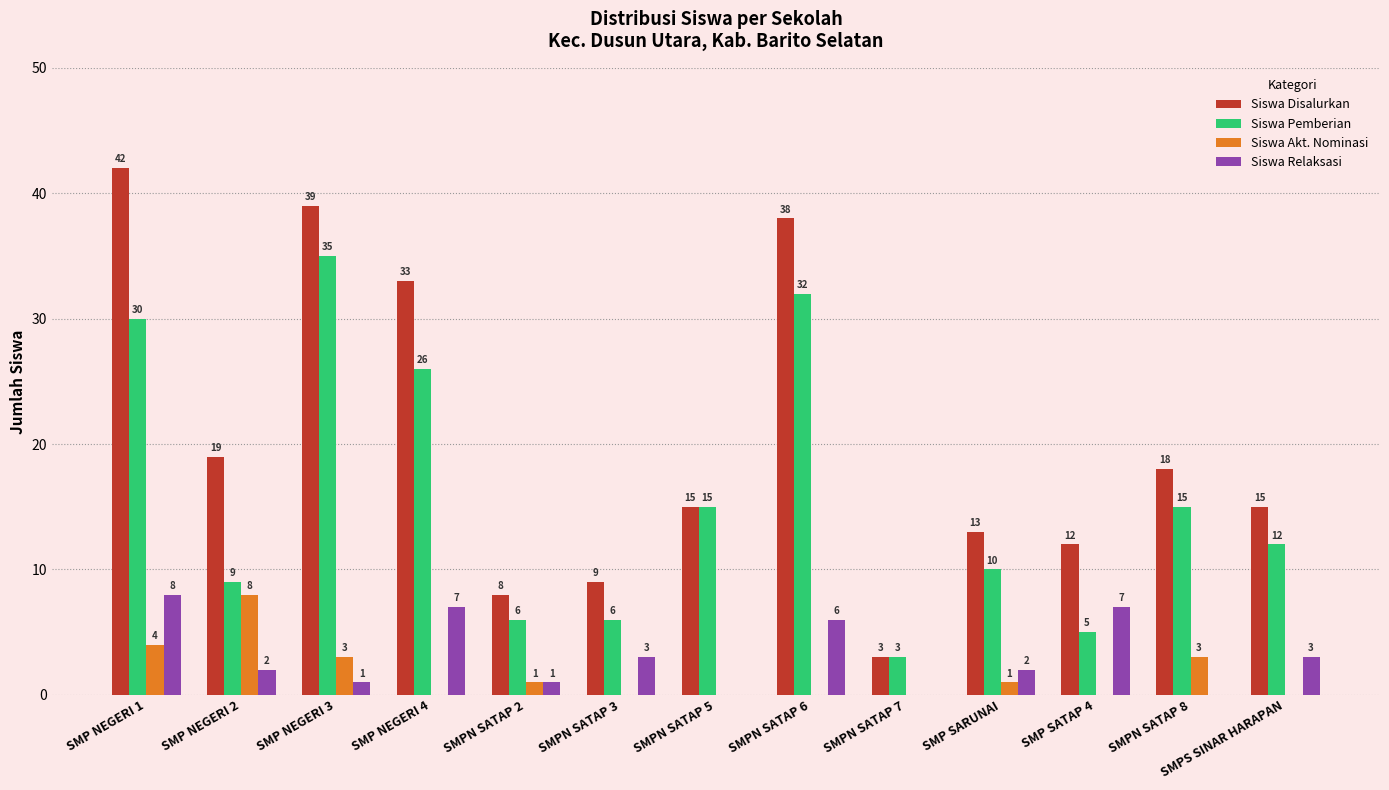

Where does the Siswa Pemberian series first go above 12?

SMP NEGERI 1